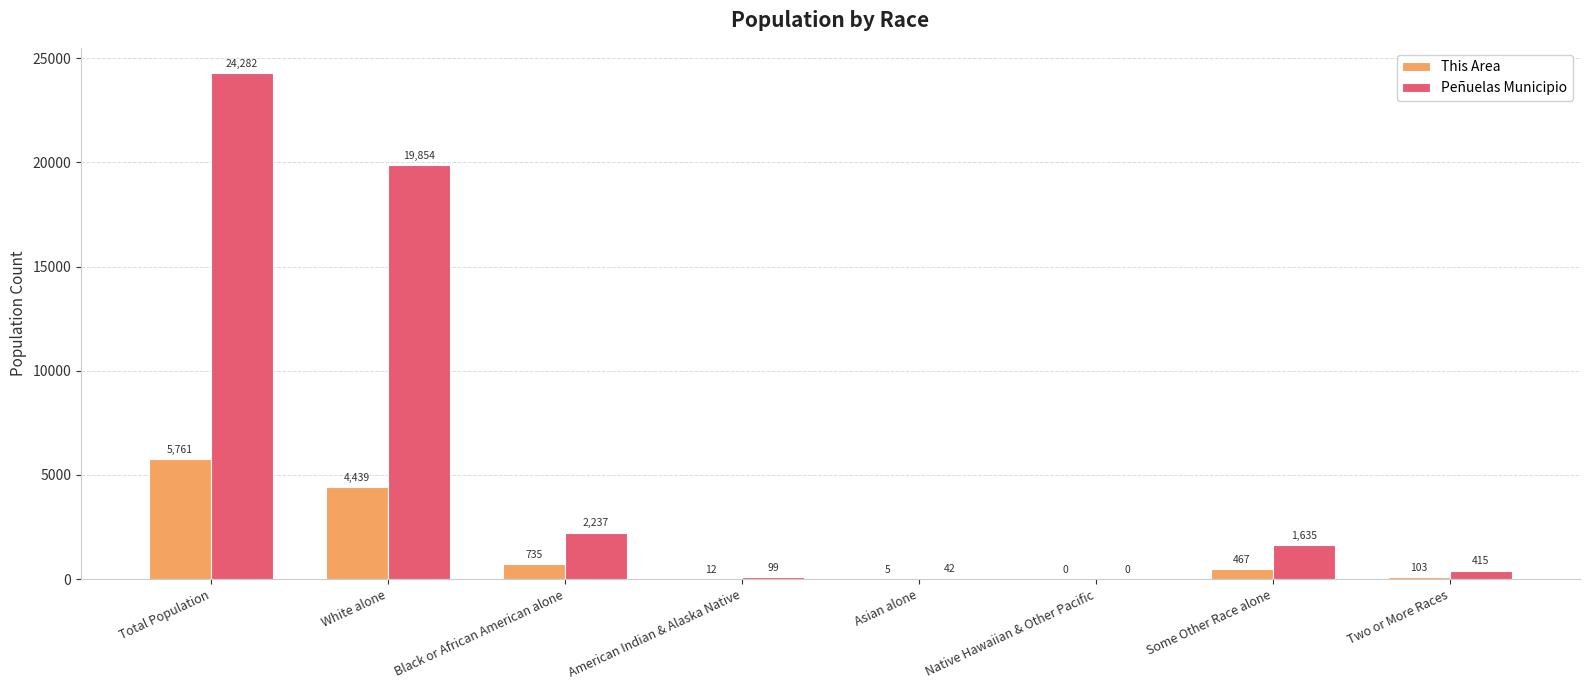

Are the bars horizontal?

No